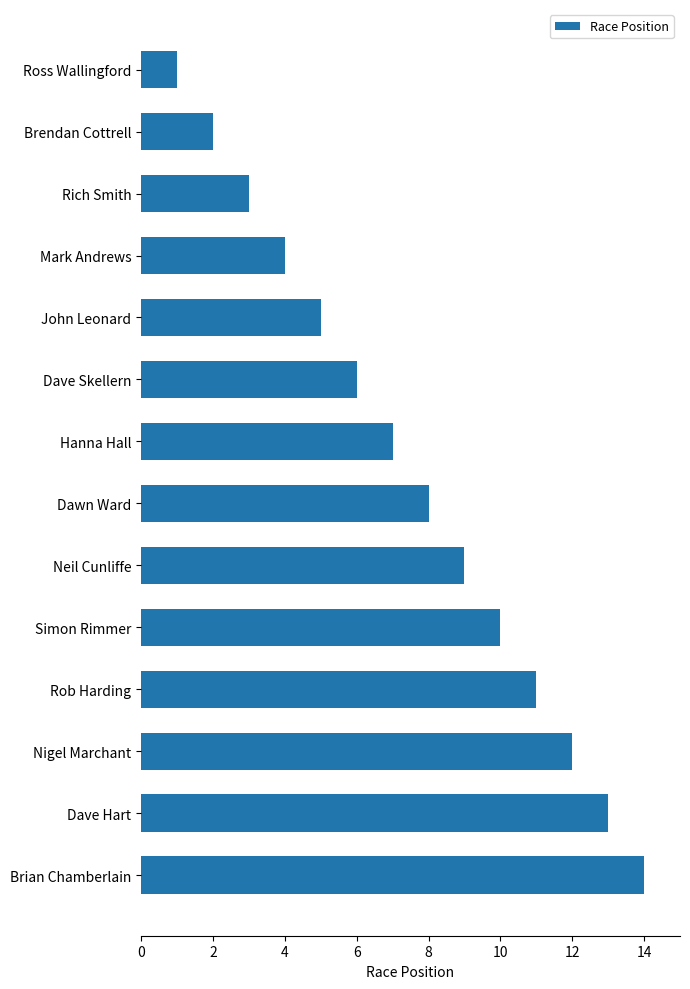

The value at Dave Skellern is 2. True or false?

False